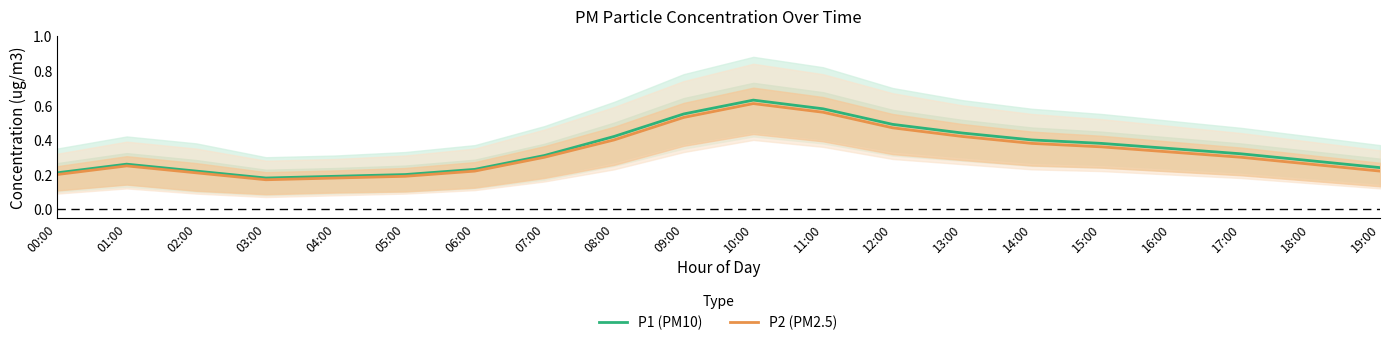

What are all the series names shown in the legend?

P1 (PM10), P2 (PM2.5)